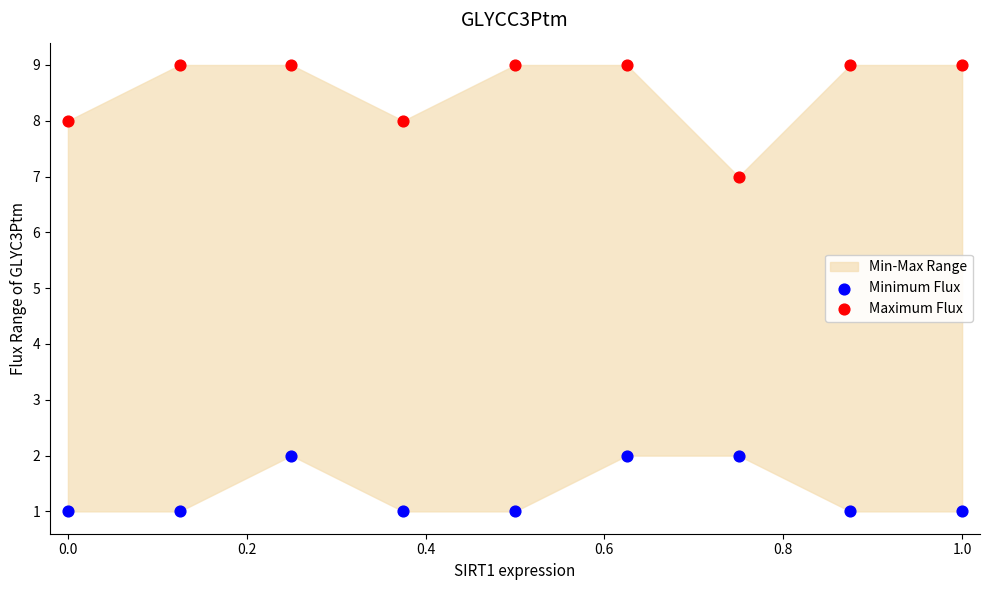

Which series contains the highest Y value?

Maximum Flux